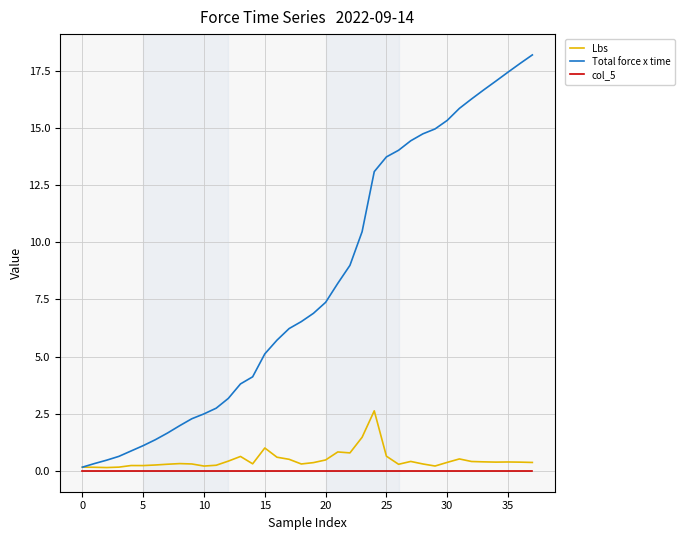

What is the average value of the Lbs series?

0.5